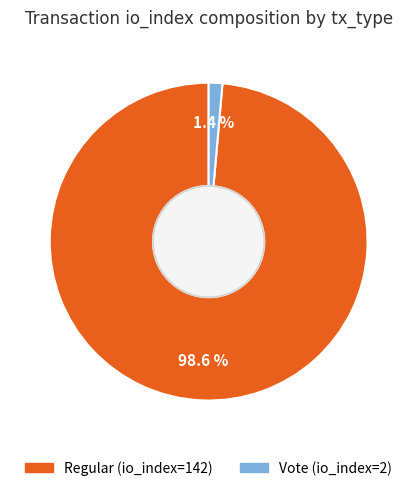

True or false: Regular (io_index=142) accounts for 89% of the total.

False